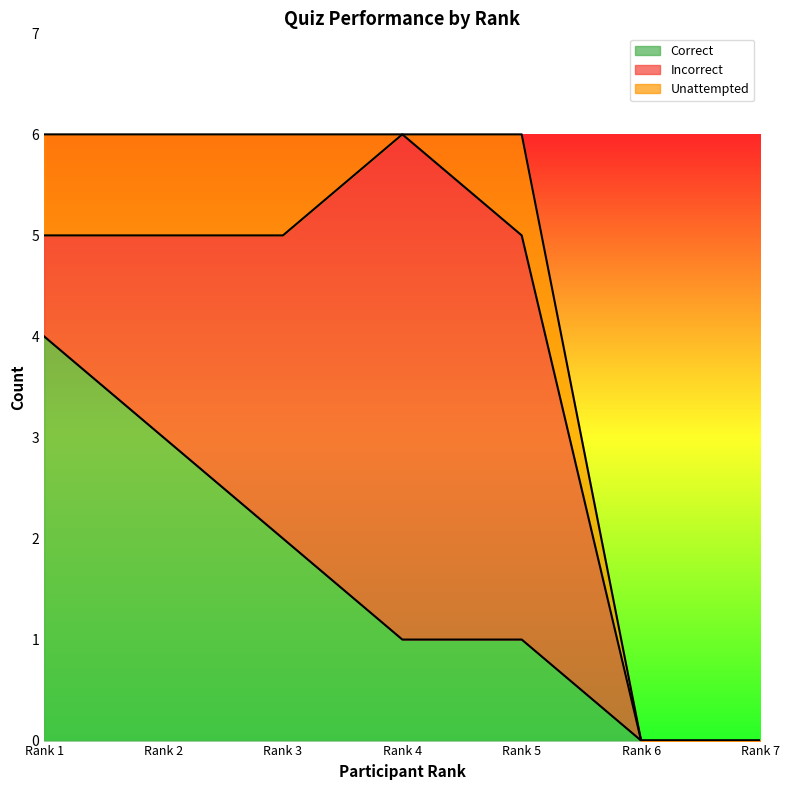

Which has a higher value, Rank 3 or Rank 7?

Rank 3